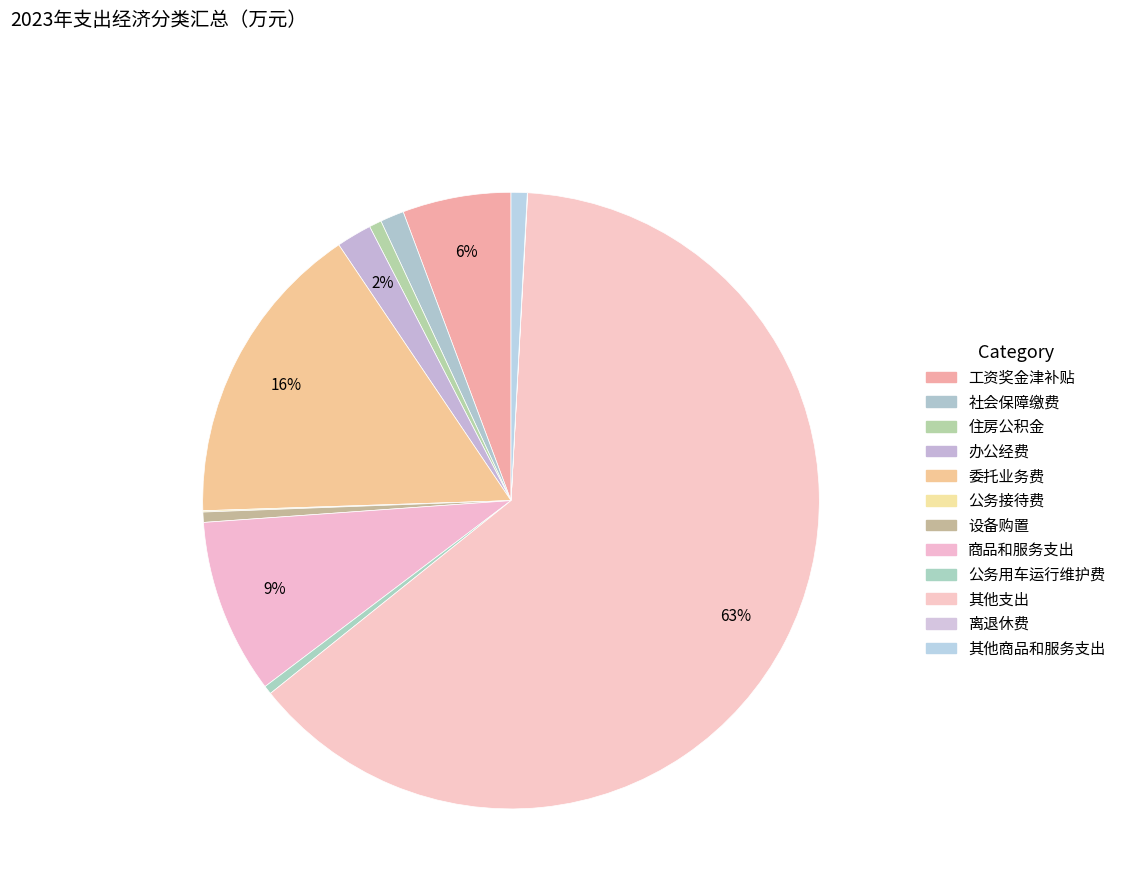

What is the smallest slice in the pie chart?

离退休费